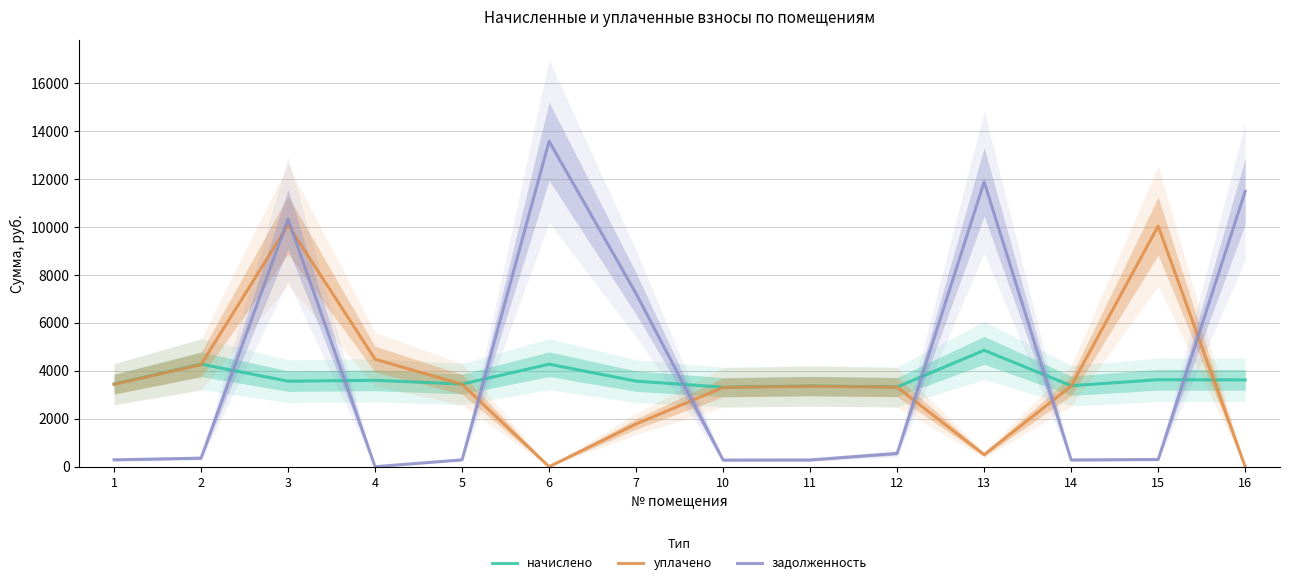

At which category does the chart reach its peak across all series?

6